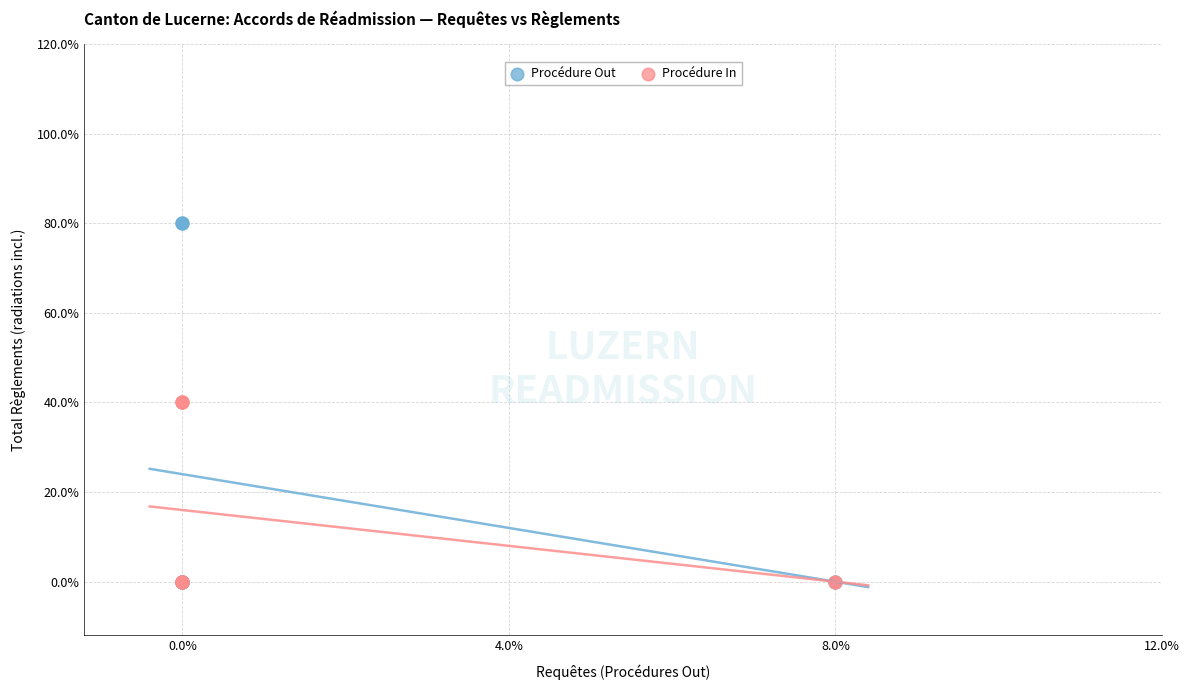

What are all the series names shown in the legend?

Procédure Out, Procédure In